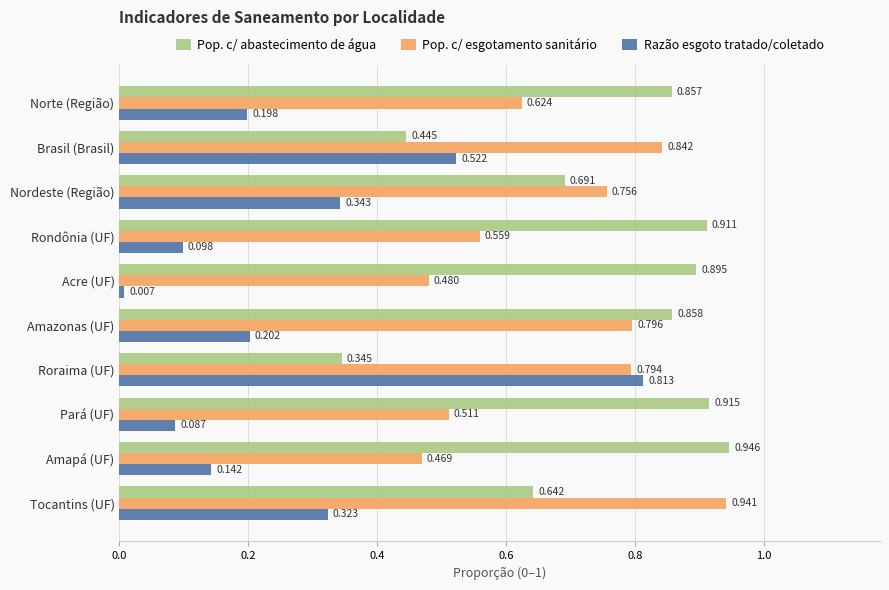

At which category is the sum across all series the highest?

Roraima (UF)